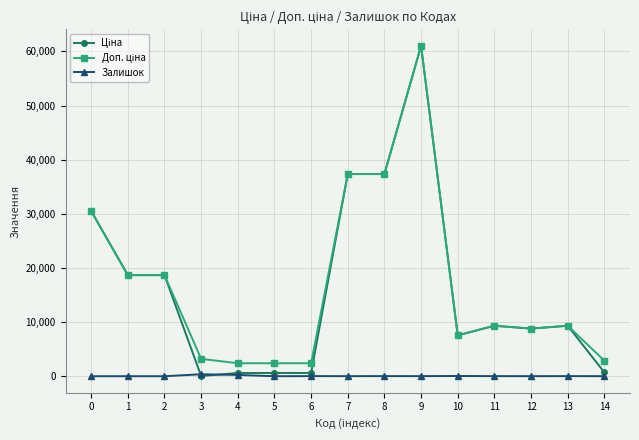

Count the number of categories in the chart.

15